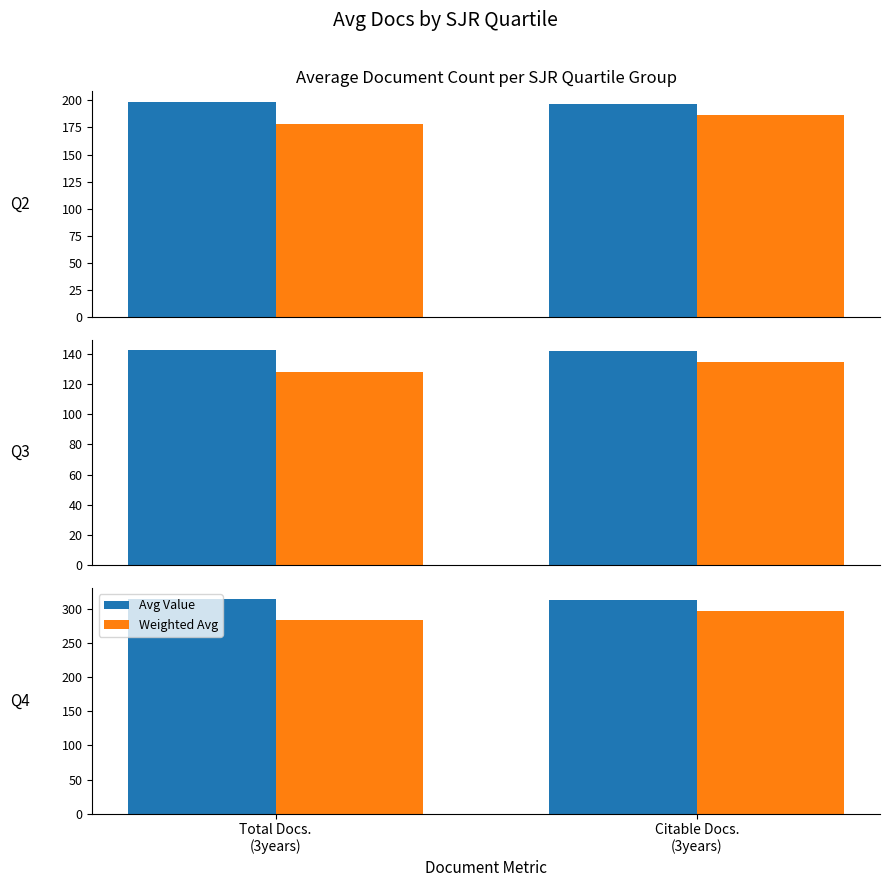

What is the label of the 1st bar from the left?

Total Docs.
(3years)